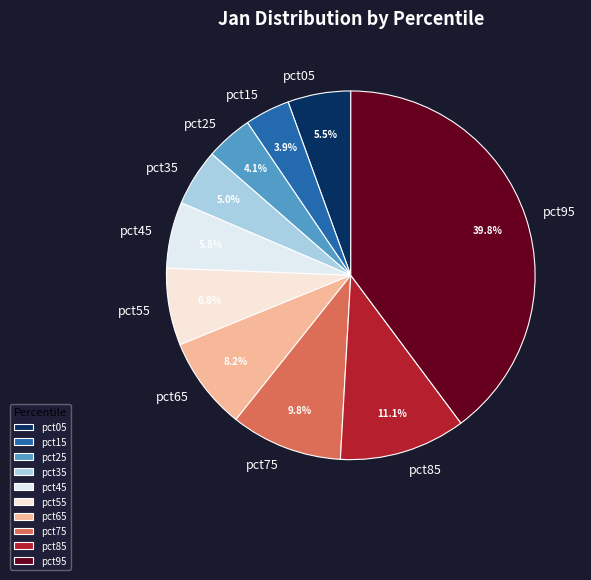

Which category has the biggest portion of the pie?

pct95